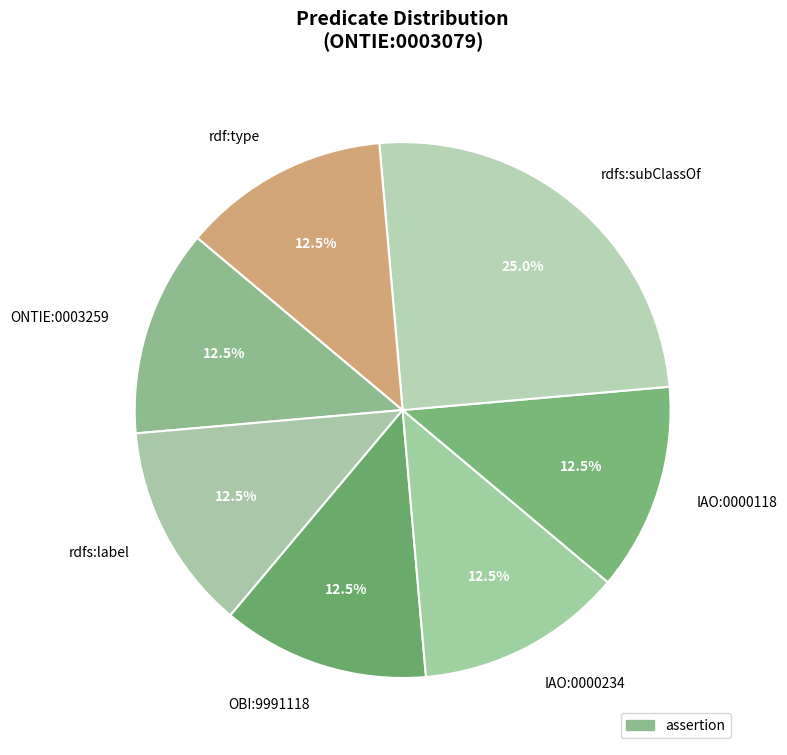

What is the total percentage of ONTIE:0003259 and IAO:0000118?

25.0%